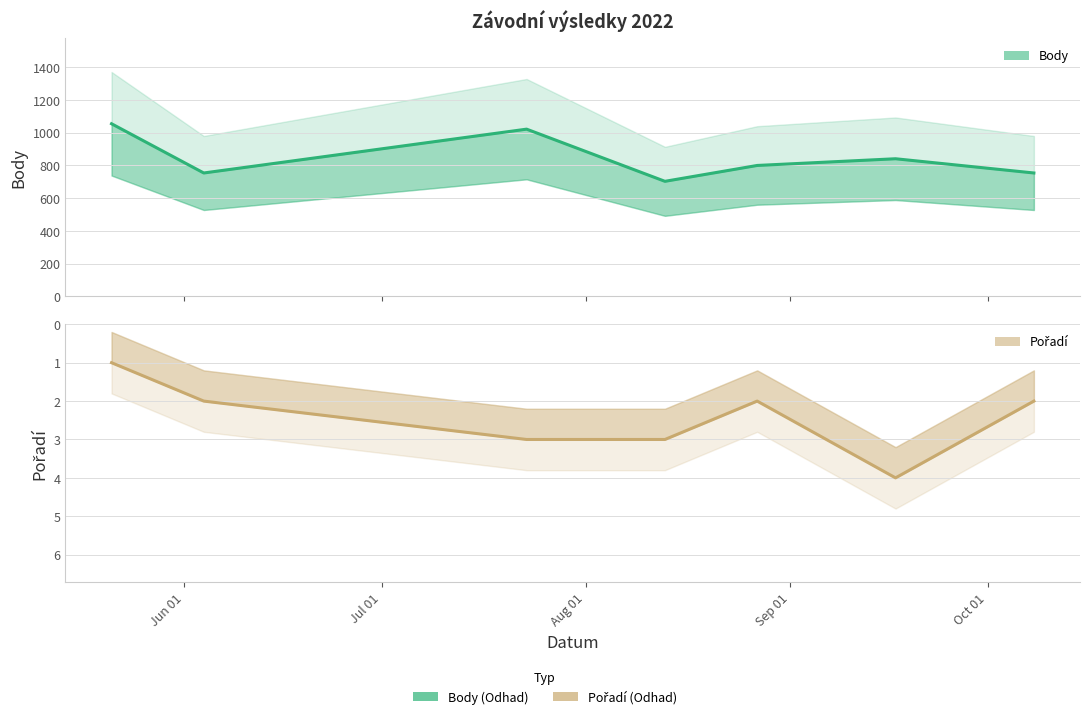

True or false: Pořadí and Body cross at least once.

False